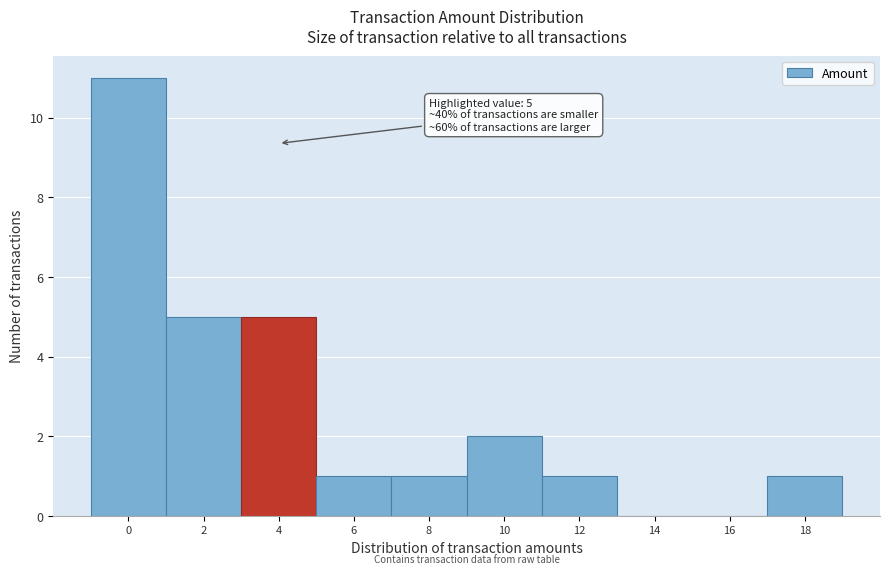

Reading left to right, what are all the values shown in this chart?

0=11	2=5	4=5	6=1	8=1	10=2	12=1	14=0	16=0	18=1